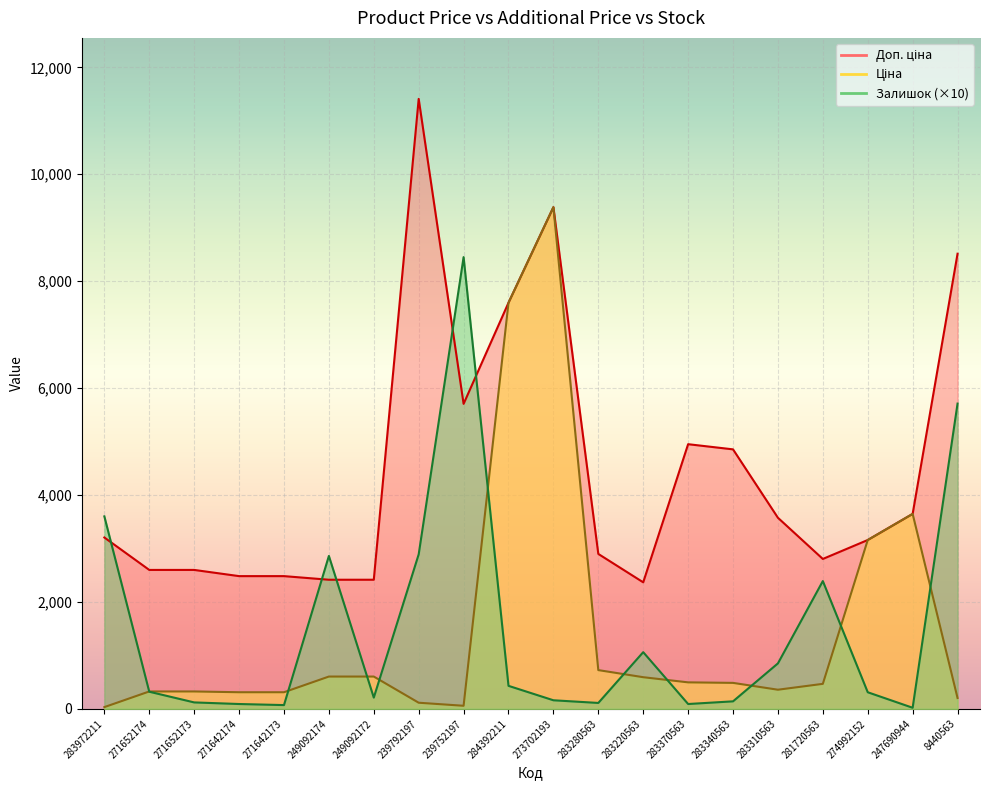

Reading right to left, extract all data points from this chart.

Ціна: 202.7	3646.5	3157.9	467.3	357.4	485.4	495.0	591.6	724.5	9384.0	7596.5	57.0	114.1	603.7	603.7	310.3	310.3	324.8	324.8	32.0
Доп. ціна: 8513.4	3646.5	3158.0	2803.6	3573.9	4853.8	4950.4	2366.5	2897.8	9384.0	7596.5	5705.0	11410.0	2414.8	2414.8	2482.4	2482.4	2598.3	2598.3	3205.0
Залишок: 5710.0	20.0	310.0	2390.0	850.0	140.0	90.0	1060.0	110.0	160.0	430.0	8450.0	2890.0	210.0	2860.0	70.0	90.0	120.0	320.0	3600.0